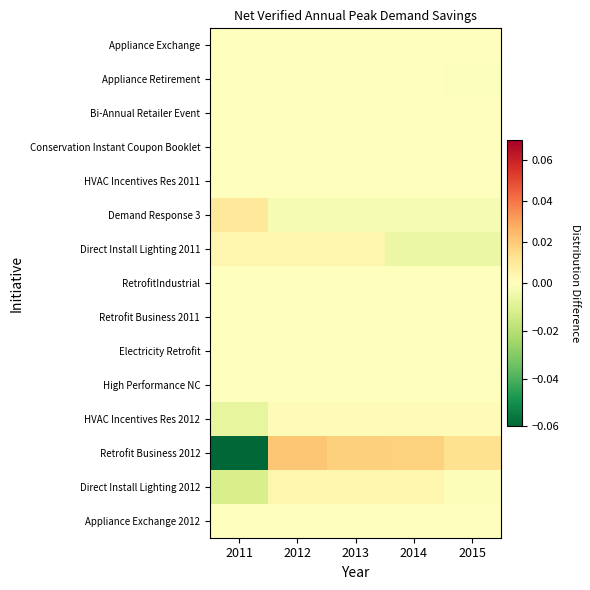

Between 2011 and 2015, which series saw the biggest shift?

Retrofit Business 2012